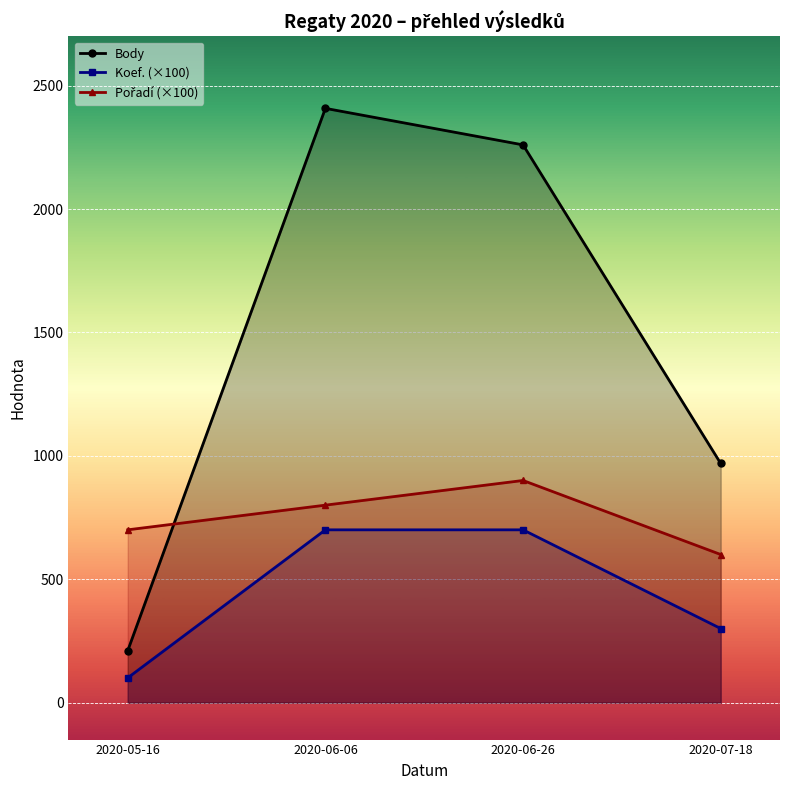

How many data points in Pořadí (×100) are less than 800?

2